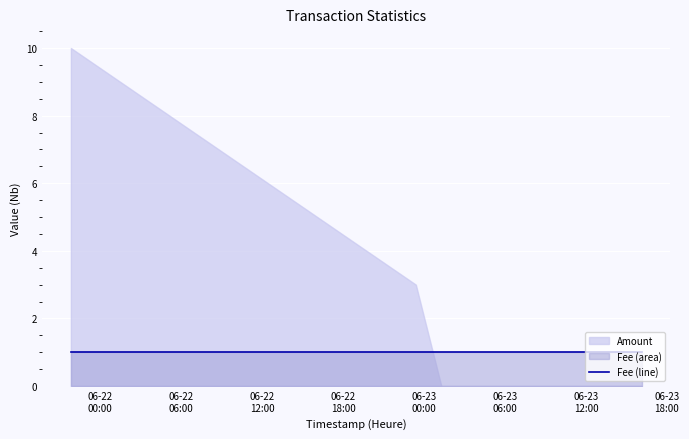

Which series changed the most between 2017-06-23 01:17:11 and 2017-06-23 16:07:24?

Amount